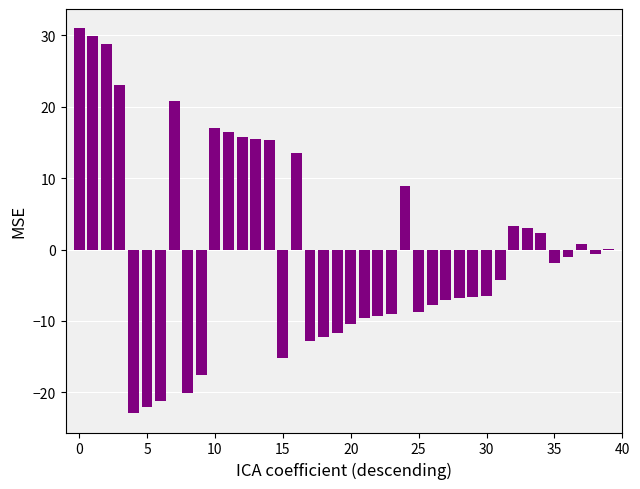

What is the greatest value displayed?

31.0